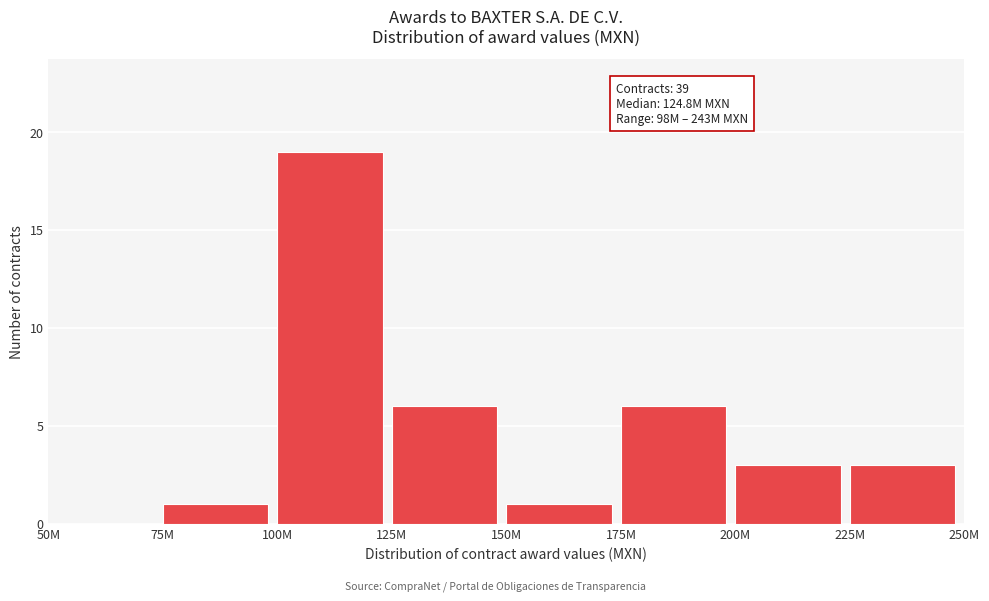

Reading left to right, list all the values displayed in this chart.

50M=0	75M=1	100M=19	125M=6	150M=1	175M=6	200M=3	225M=3